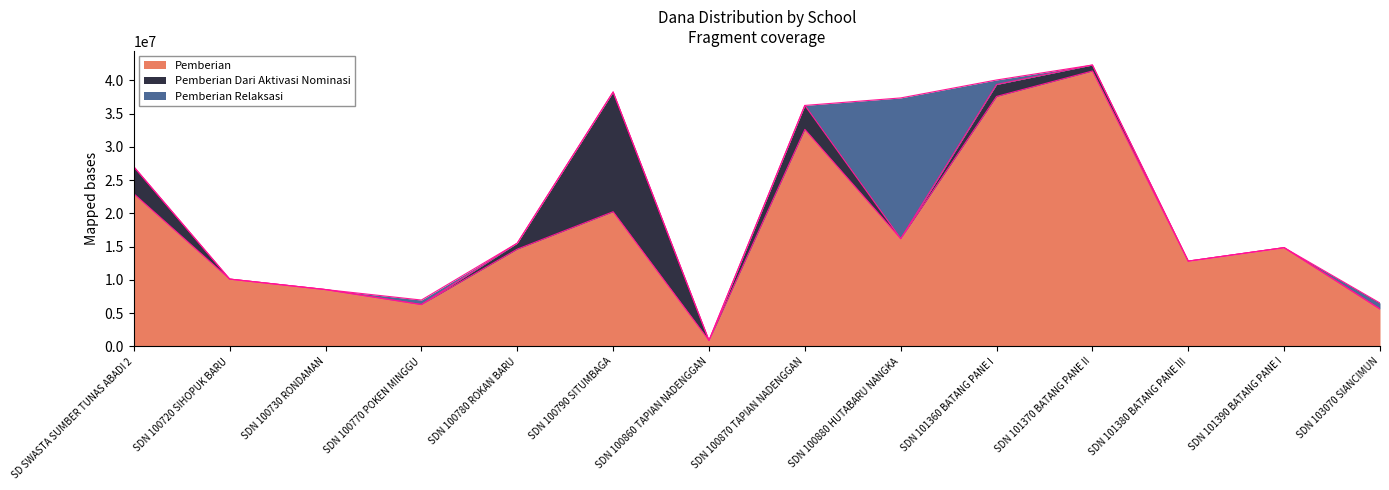

Reading right to left, extract all data points from this chart.

Pemberian: SDN 103070 SIANCIMUN=5625000	SDN 101390 BATANG PANE I=14850000	SDN 101380 BATANG PANE III=12825000	SDN 101370 BATANG PANE II=41400000	SDN 101360 BATANG PANE I=37575000	SDN 100880 HUTABARU NANGKA=16200000	SDN 100870 TAPIAN NADENGGAN=32625000	SDN 100860 TAPIAN NADENGGAN=900000	SDN 100790 SITUMBAGA=20250000	SDN 100780 ROKAN BARU=14625000	SDN 100770 POKEN MINGGU=6300000	SDN 100730 RONDAMAN=8550000	SDN 100720 SIHOPUK BARU=10125000	SD SWASTA SUMBER TUNAS ABADI 2=22950000
Pemberian Dari Aktivasi Nominasi: SDN 103070 SIANCIMUN=0	SDN 101390 BATANG PANE I=0	SDN 101380 BATANG PANE III=0	SDN 101370 BATANG PANE II=900000	SDN 101360 BATANG PANE I=1800000	SDN 100880 HUTABARU NANGKA=0	SDN 100870 TAPIAN NADENGGAN=3600000	SDN 100860 TAPIAN NADENGGAN=0	SDN 100790 SITUMBAGA=18000000	SDN 100780 ROKAN BARU=900000	SDN 100770 POKEN MINGGU=0	SDN 100730 RONDAMAN=0	SDN 100720 SIHOPUK BARU=0	SD SWASTA SUMBER TUNAS ABADI 2=4050000
Pemberian Relaksasi: SDN 103070 SIANCIMUN=900000	SDN 101390 BATANG PANE I=0	SDN 101380 BATANG PANE III=0	SDN 101370 BATANG PANE II=0	SDN 101360 BATANG PANE I=675000	SDN 100880 HUTABARU NANGKA=21150000	SDN 100870 TAPIAN NADENGGAN=0	SDN 100860 TAPIAN NADENGGAN=0	SDN 100790 SITUMBAGA=0	SDN 100780 ROKAN BARU=0	SDN 100770 POKEN MINGGU=675000	SDN 100730 RONDAMAN=0	SDN 100720 SIHOPUK BARU=0	SD SWASTA SUMBER TUNAS ABADI 2=0